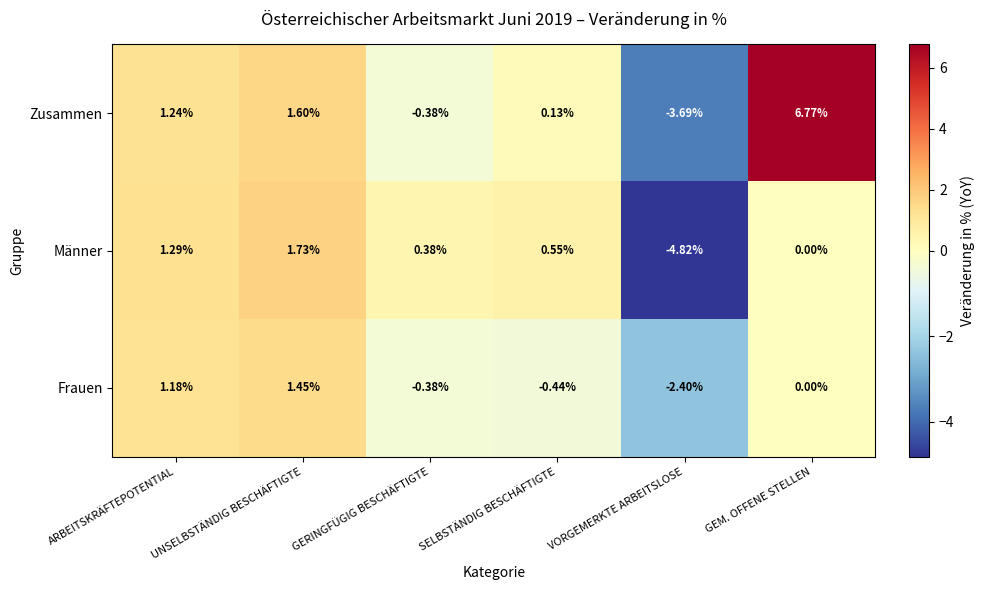

List the labels in order of Männer value, largest first.

UNSELBSTÄNDIG BESCHÄFTIGTE, ARBEITSKRÄFTEPOTENTIAL, SELBSTÄNDIG BESCHÄFTIGTE, GERINGFÜGIG BESCHÄFTIGTE, GEM. OFFENE STELLEN, VORGEMERKTE ARBEITSLOSE